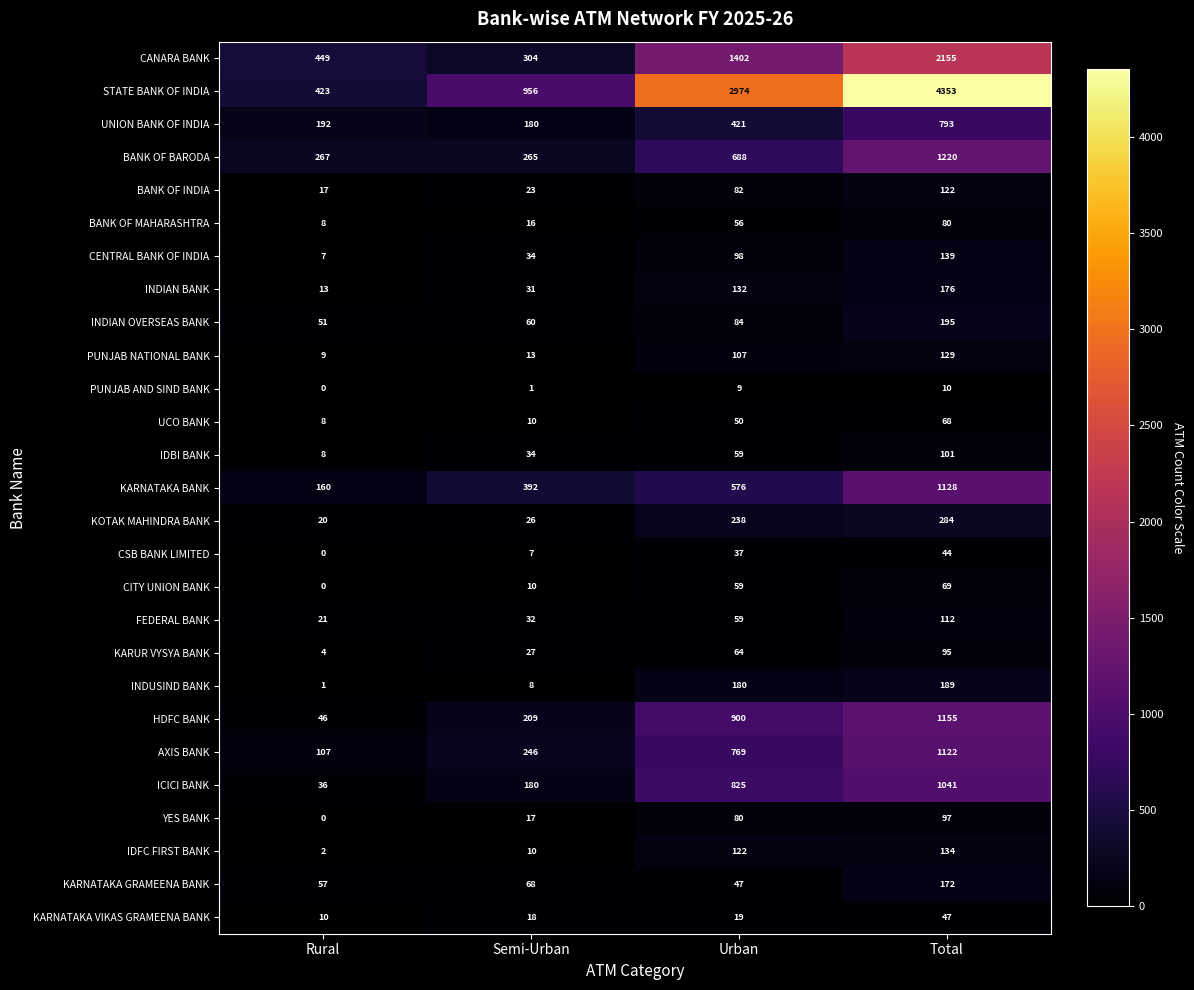

Count the number of data series in this chart.

27